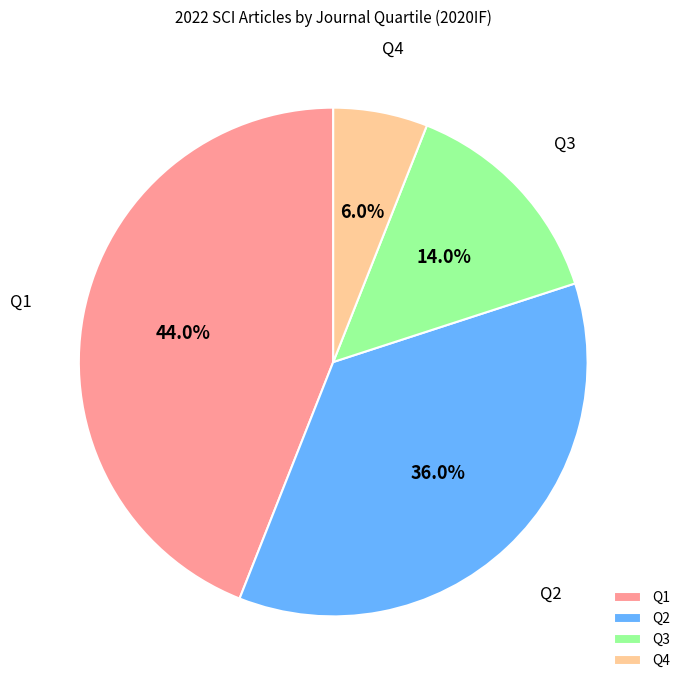

Rank the categories by value from lowest to highest.

Q4, Q3, Q2, Q1